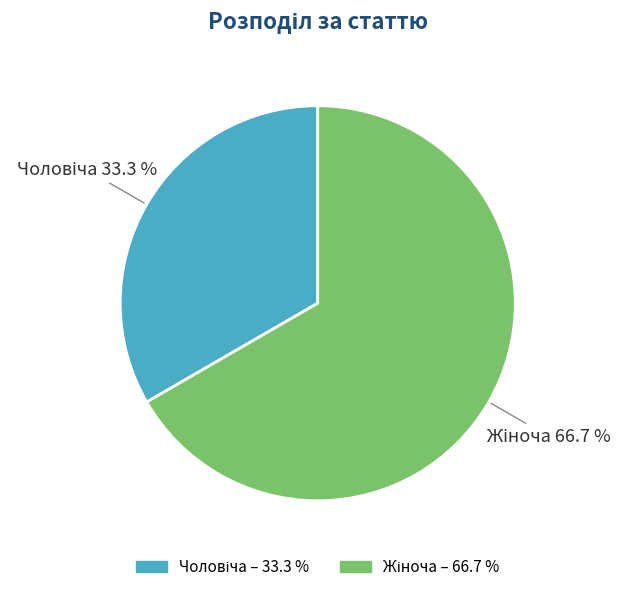

Is there any slice that represents more than half of the pie?

Yes